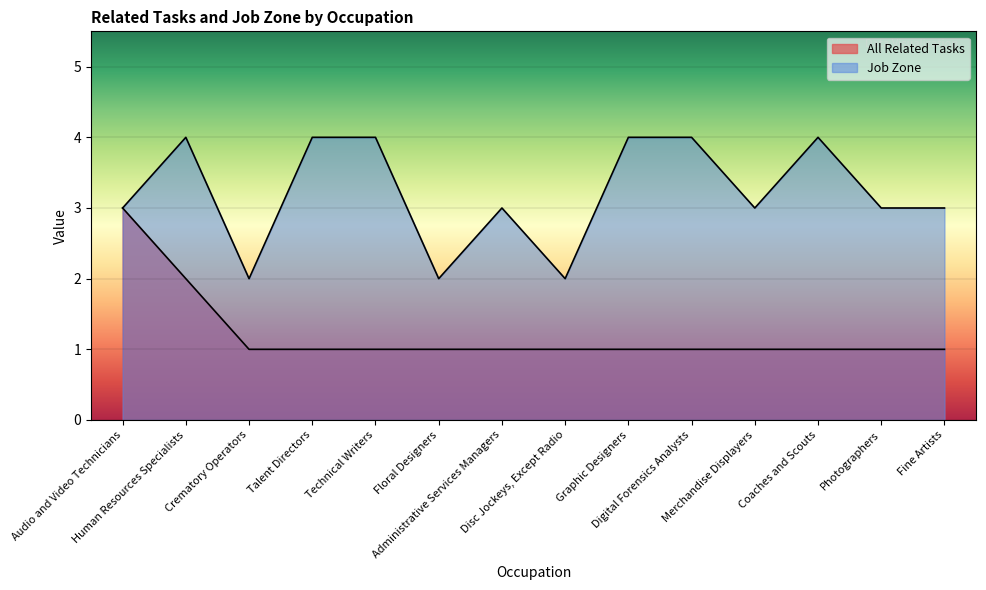

What are all the series names shown in the legend?

All Related Tasks, Job Zone